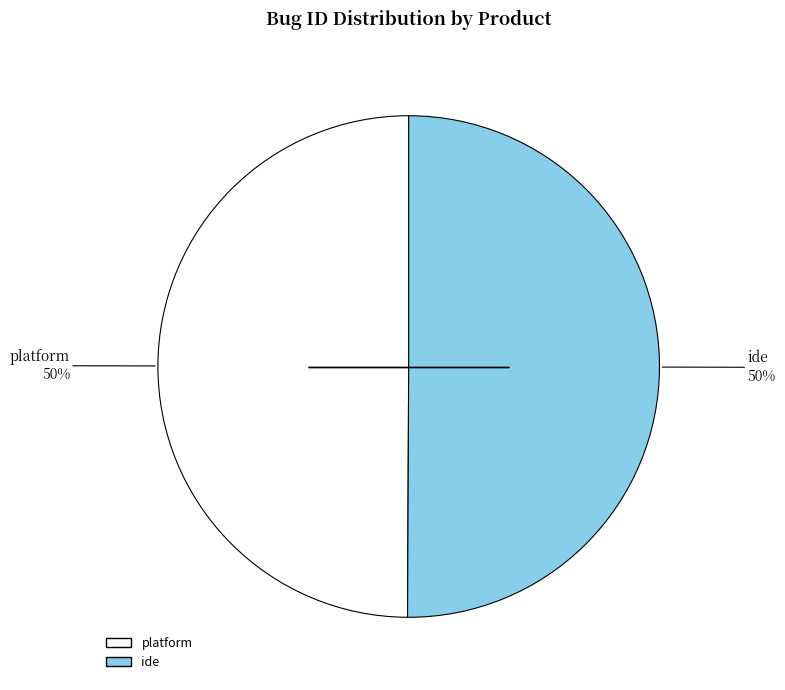

To the nearest percent, what is the combined percentage of platform and ide?

100%